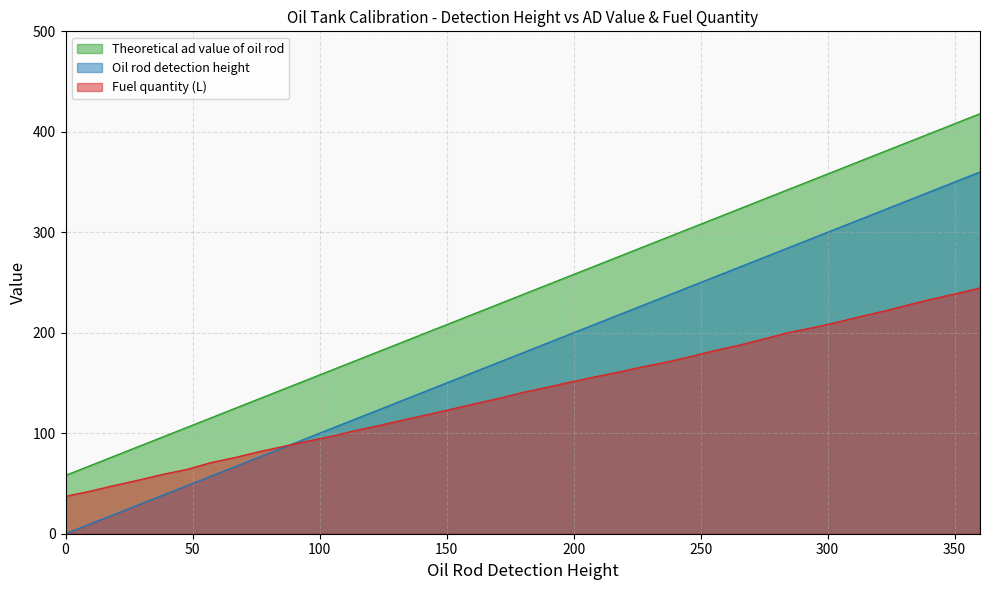

What is the difference between the second highest and second lowest values in the Fuel quantity (L) series?

196.6